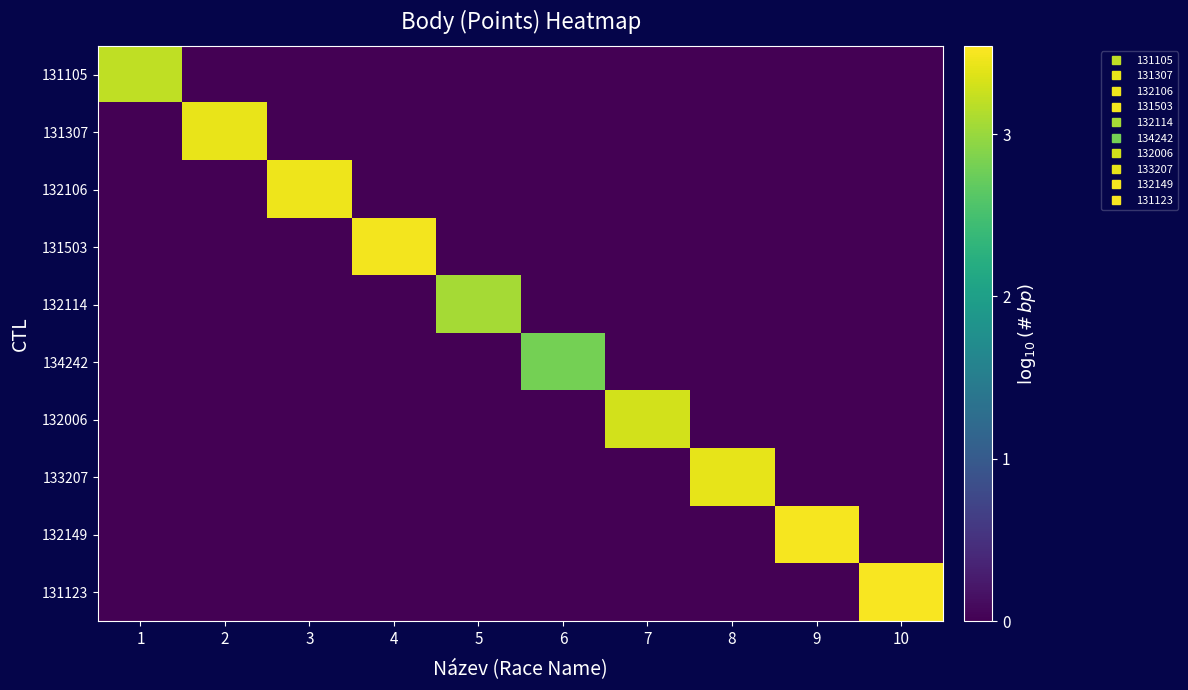

What is the maximum value shown in the chart?

3.5